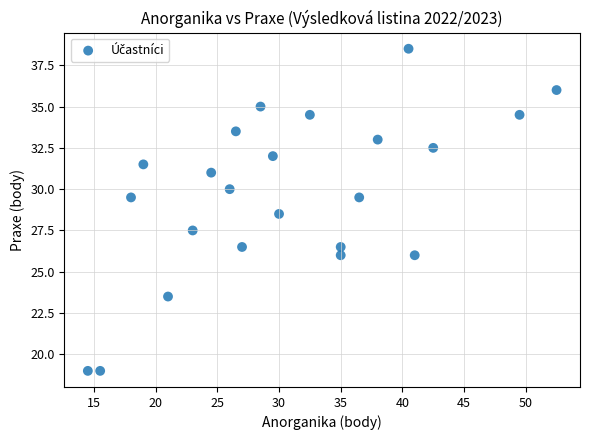

What is the range of X values (max minus min)?

38.0